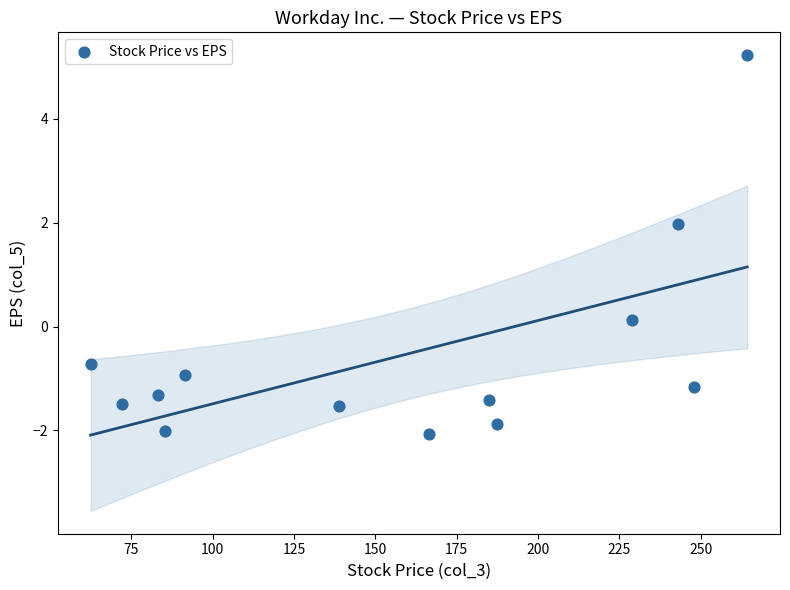

What is the range of X values (max minus min)?

201.8